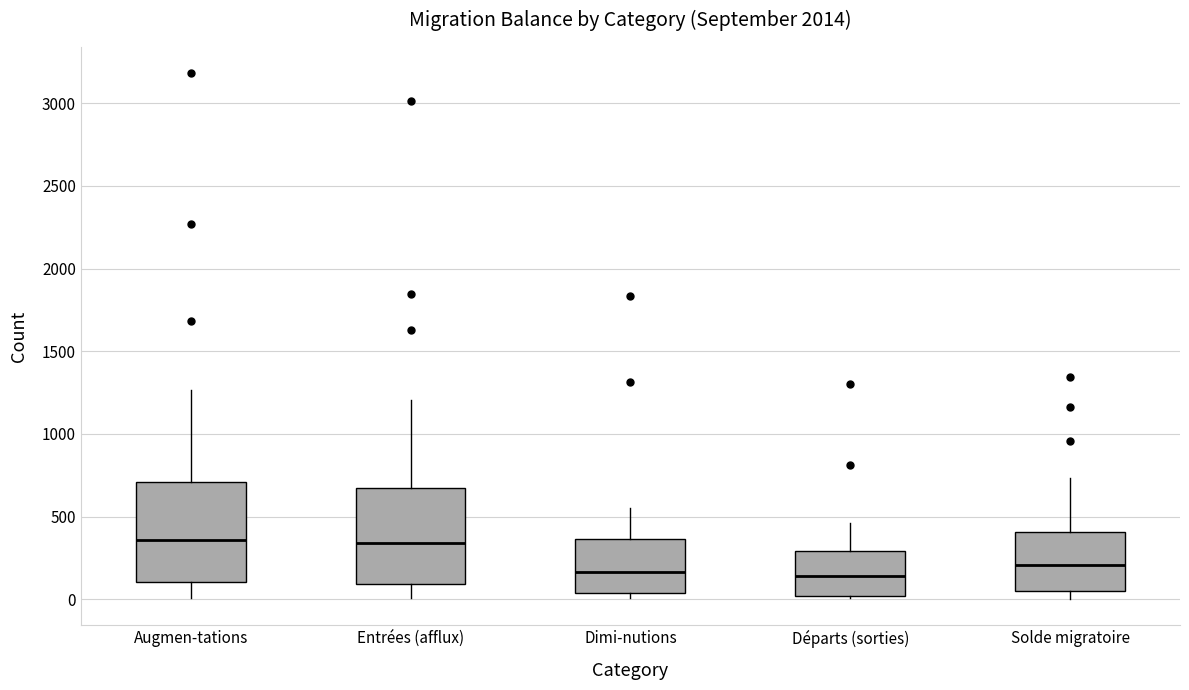

Reading left to right, read every box against the y-axis: the position of its median line, the range the box covers, and the ends of its whiskers. The values are not printed on the chart, so give them approximately, as read against the axis.

Augmen-tations: median 350, box 100 to 700, whiskers 0 to 1250
Entrées (afflux): median 350, box 100 to 650, whiskers 0 to 1200
Dimi-nutions: median 150, box 50 to 350, whiskers 0 to 550
Départs (sorties): median 150, box 0 to 300, whiskers 0 (just below the box's lower edge) to 450
Solde migratoire: median 200, box 50 to 400, whiskers 0 to 750